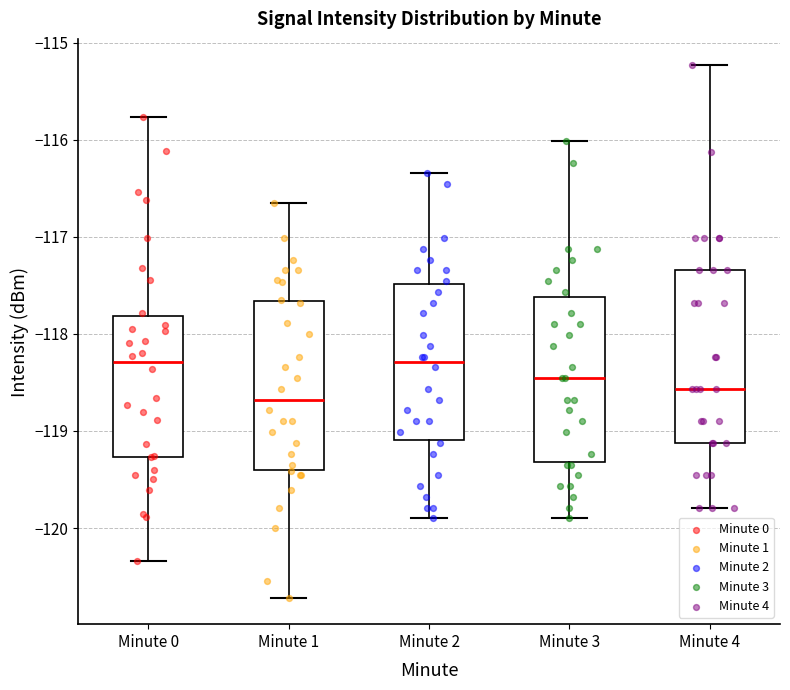

Where does the upper whisker of the box for Minute 0 end on the y-axis? The values are not printed on the chart, so give them approximately, as read against the axis.

-115.8